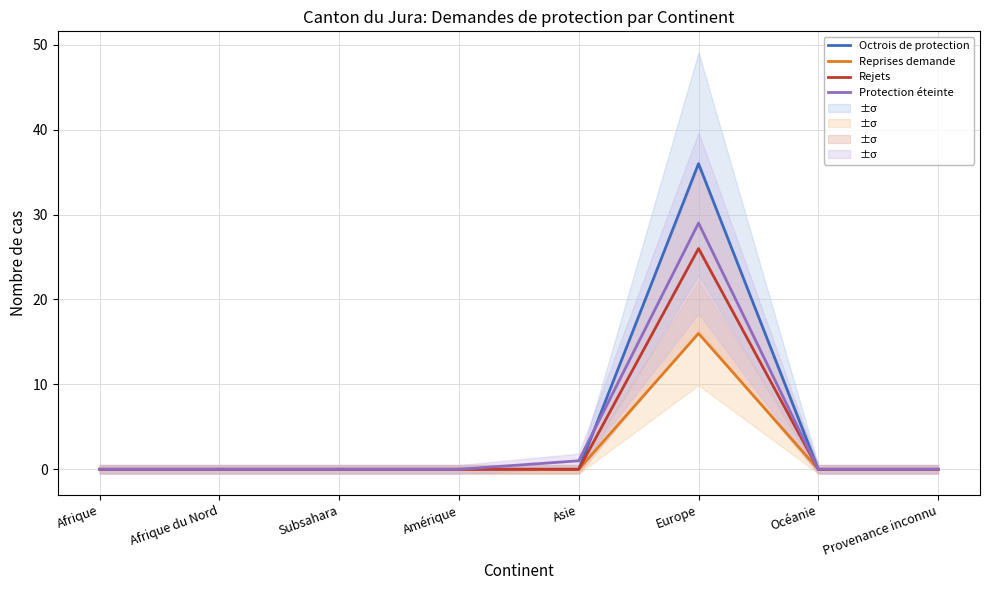

True or false: Octrois de protection has more than 0 points higher than both neighbors.

True